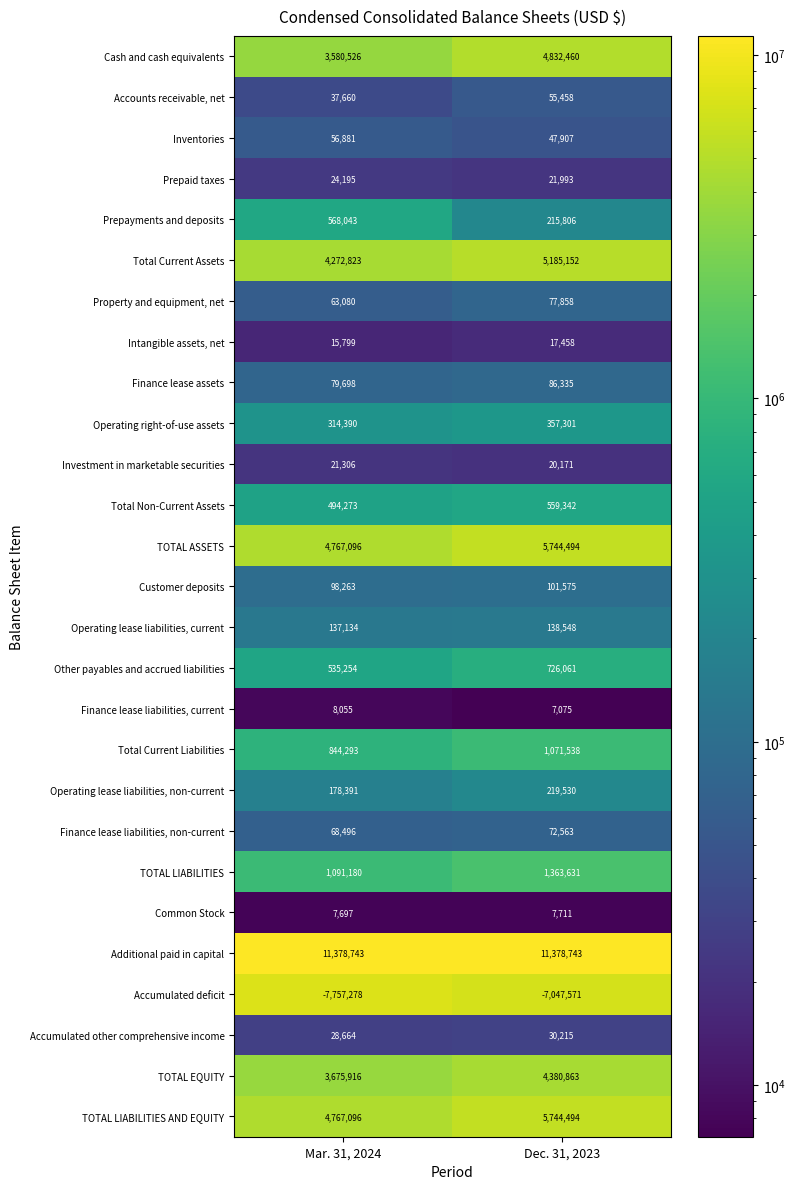

Which series has the largest total across all categories?

Additional paid in capital